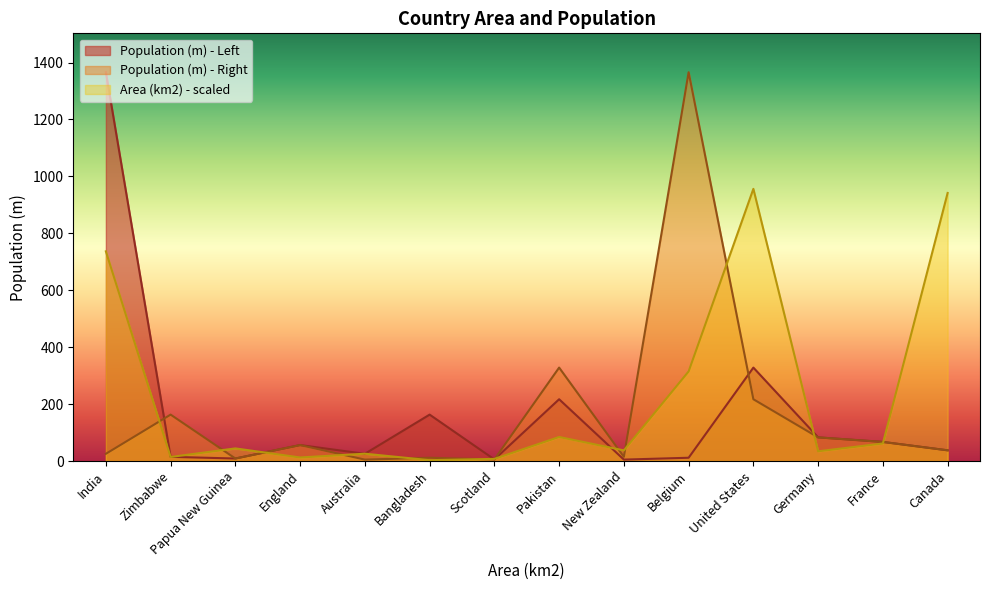

Reading right to left, list all the values displayed in this chart.

Population (m) - Left: 37.6	67.1	83.0	328.2	11.5	4.9	217.0	5.5	163.0	25.4	56.0	8.8	14.7	1366.0
Population (m) - Right: 37.6	67.1	83.0	217.0	1366.0	14.7	328.2	5.5	11.5	4.9	56.0	8.8	163.0	25.4
Area (km2) - Right (scaled): 941.7	61.7	34.2	956.2	314.8	37.4	84.5	7.5	2.9	25.7	12.5	44.3	14.2	736.6